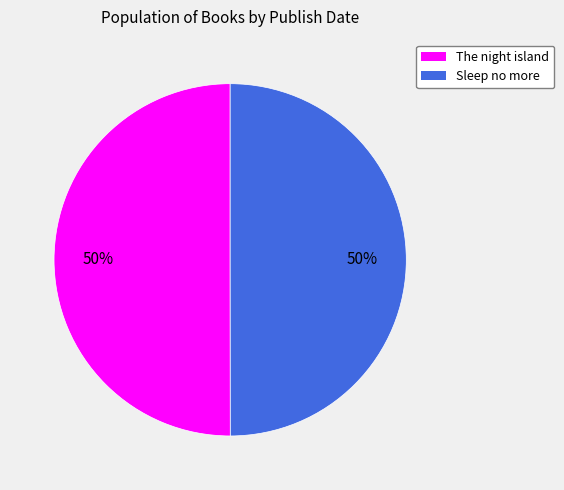

What is the ratio of the value at The night island to the value at Sleep no more?

1.0